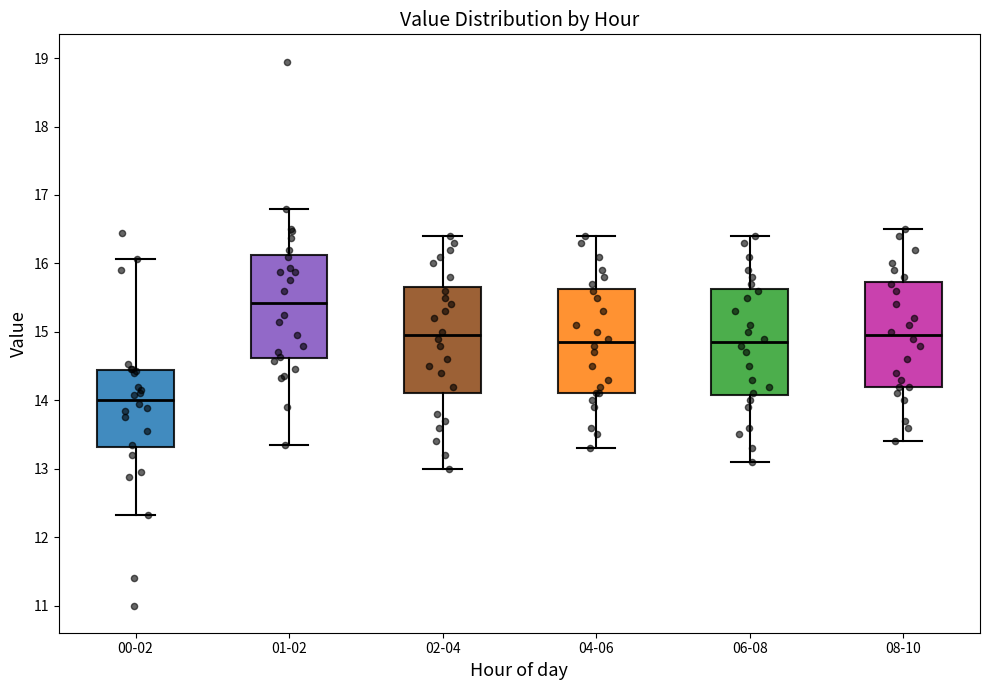

Reading left to right, read every box against the y-axis: the position of its median line, the range the box covers, and the ends of its whiskers. The values are not printed on the chart, so give them approximately, as read against the axis.

00-02: median 14.0, box 13.3 to 14.4, whiskers 12.3 to 16.1
01-02: median 15.4, box 14.6 to 16.1, whiskers 13.4 to 16.8
02-04: median 15.0, box 14.1 to 15.7, whiskers 13.0 to 16.4
04-06: median 14.9, box 14.1 to 15.6, whiskers 13.3 to 16.4
06-08: median 14.9, box 14.1 to 15.6, whiskers 13.1 to 16.4
08-10: median 15.0, box 14.2 to 15.7, whiskers 13.4 to 16.5